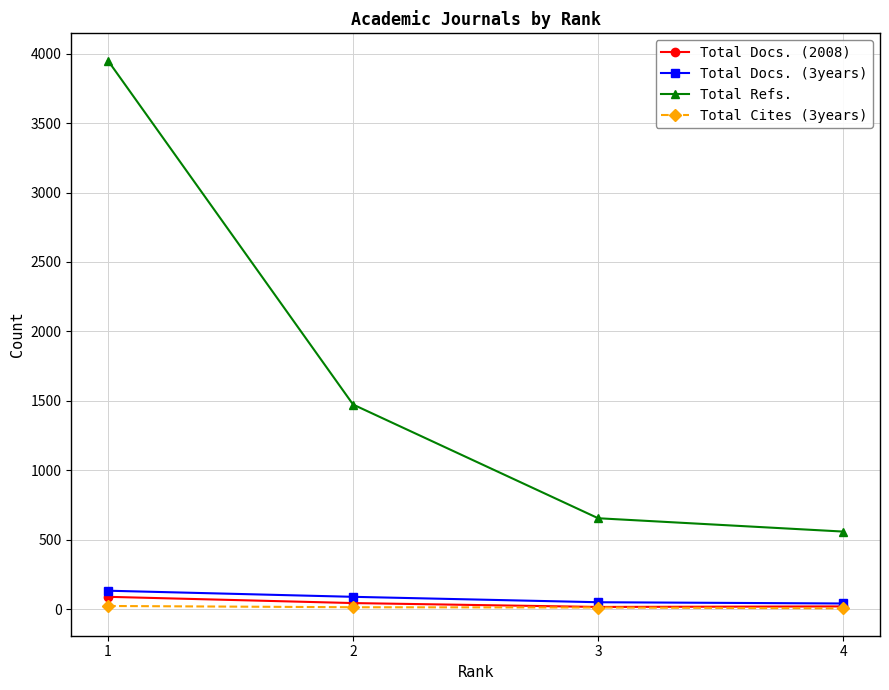

What are all the series names shown in the legend?

Total Docs. (2008), Total Docs. (3years), Total Refs., Total Cites (3years)